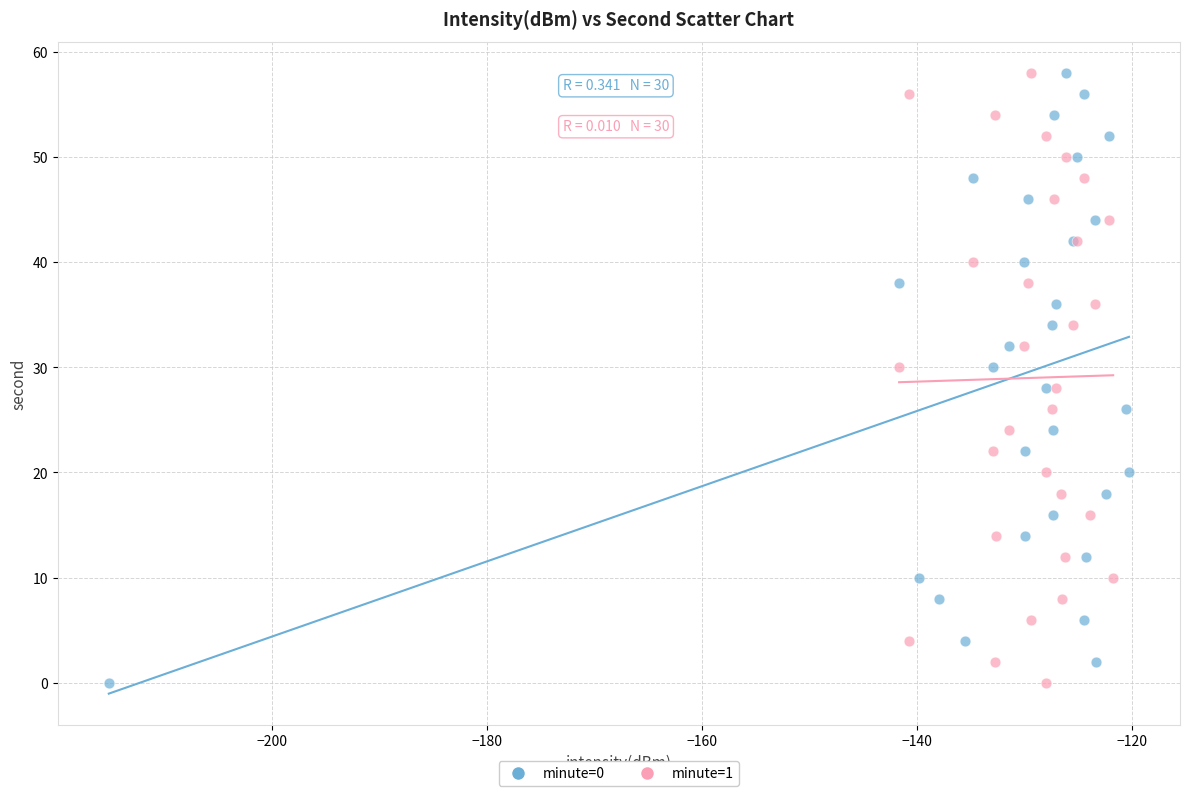

What are all the series names shown in the legend?

minute=0, minute=1